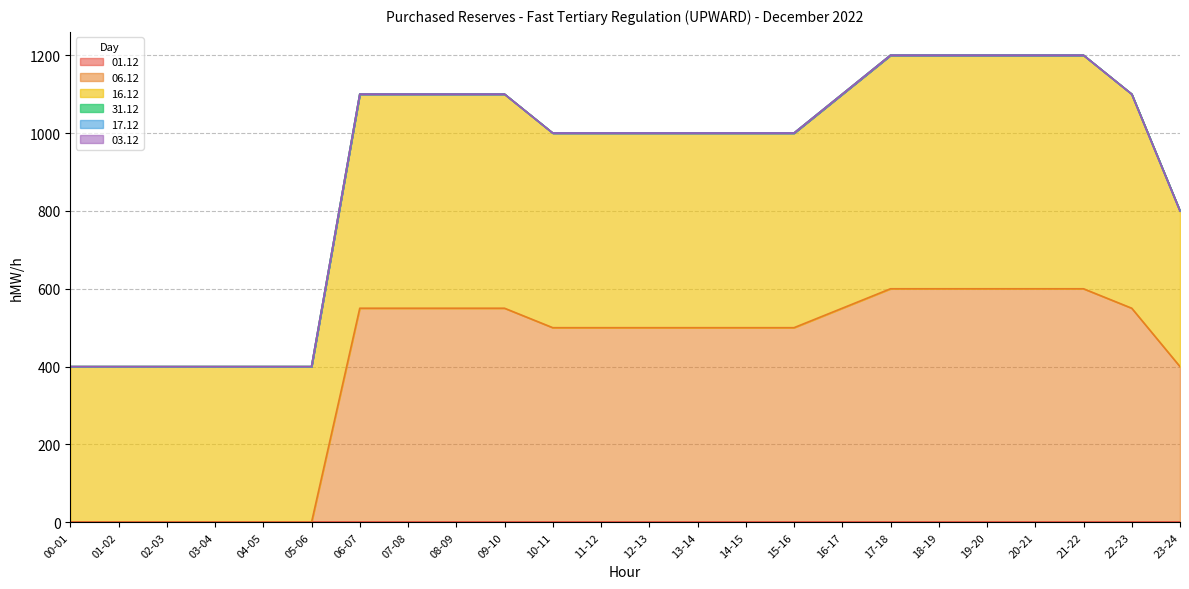

What is the label of the 4th point from the right?

20-21